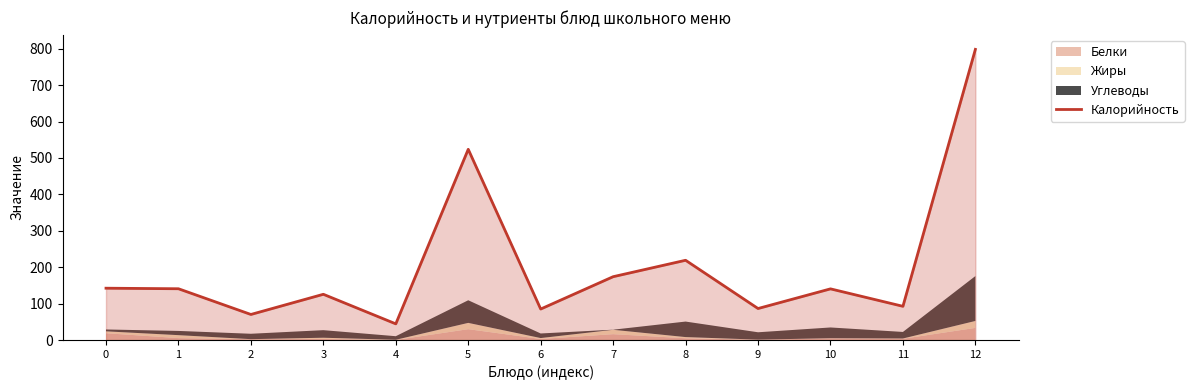

List the labels in order of value, largest first.

12, 5, 8, 7, 0, 1, 10, 3, 11, 9, 6, 2, 4